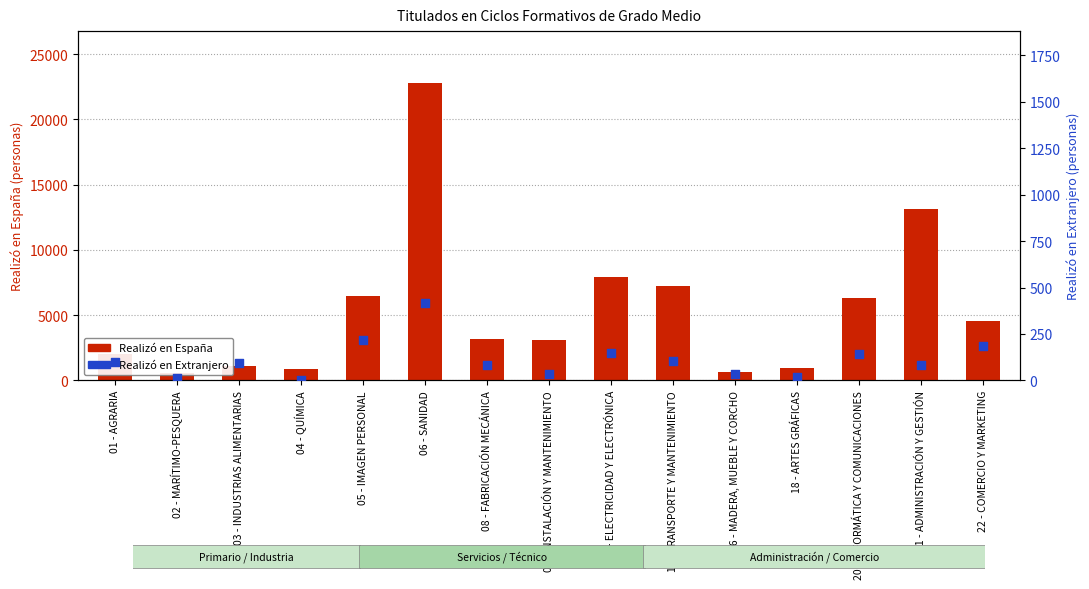

Which series has the largest total across all categories?

Realizó en España